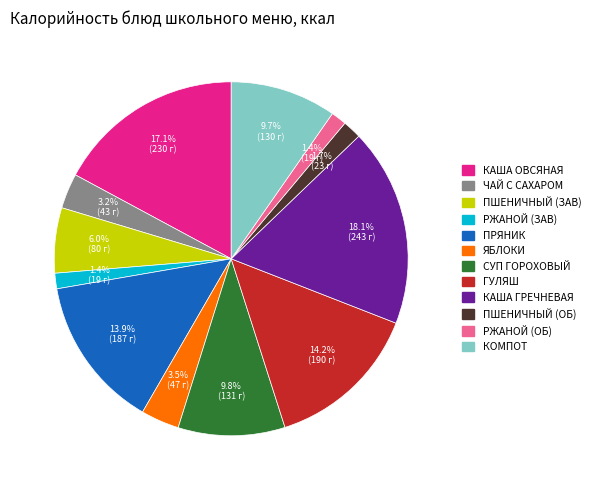

Which category has the biggest portion of the pie?

КАША ГРЕЧНЕВАЯ